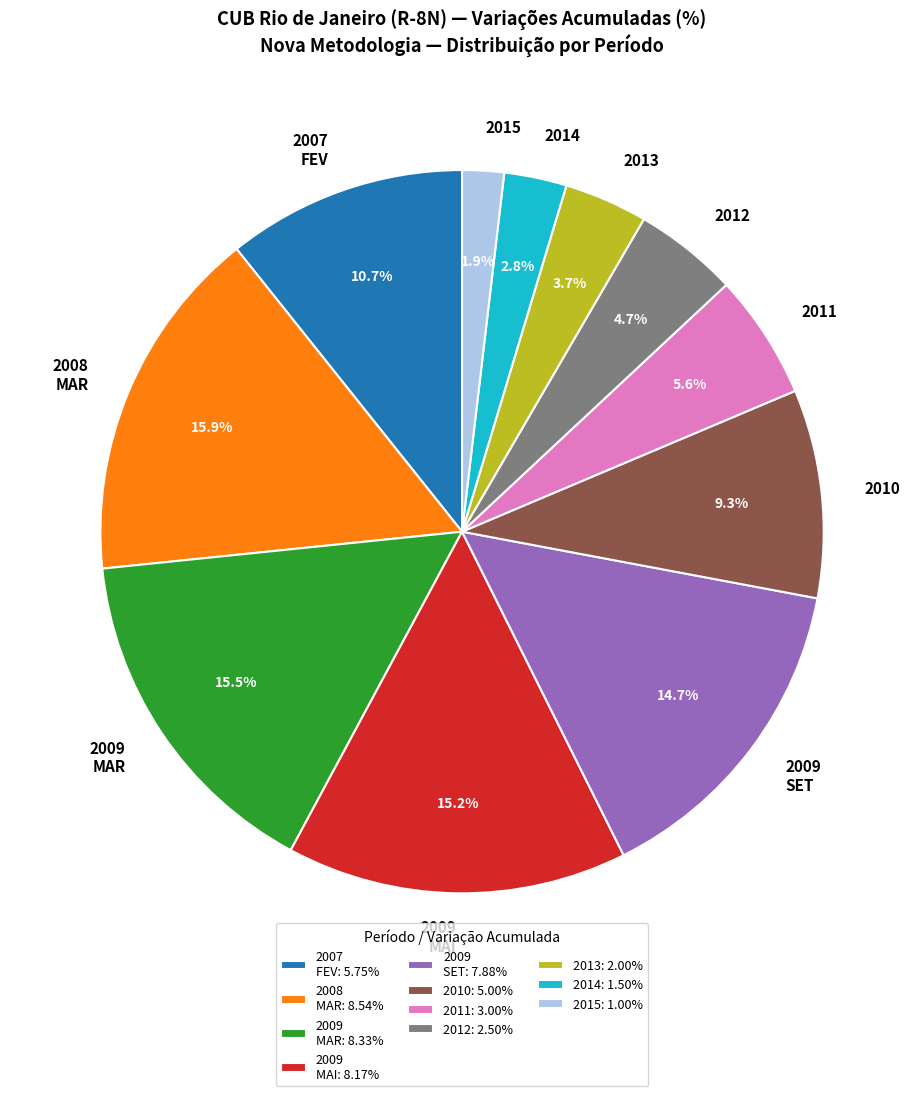

Does any single category account for the majority?

No